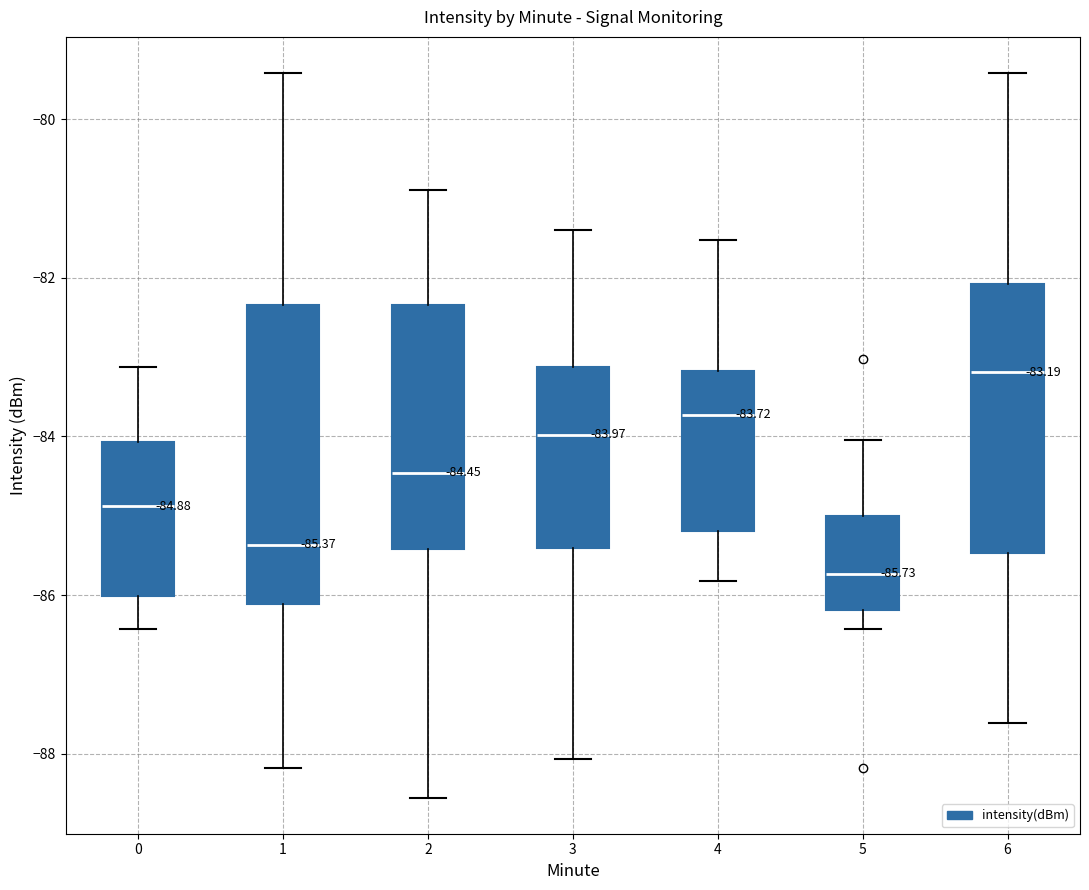

Comparing the boxes themselves (not the whiskers), which one is the tallest?

1